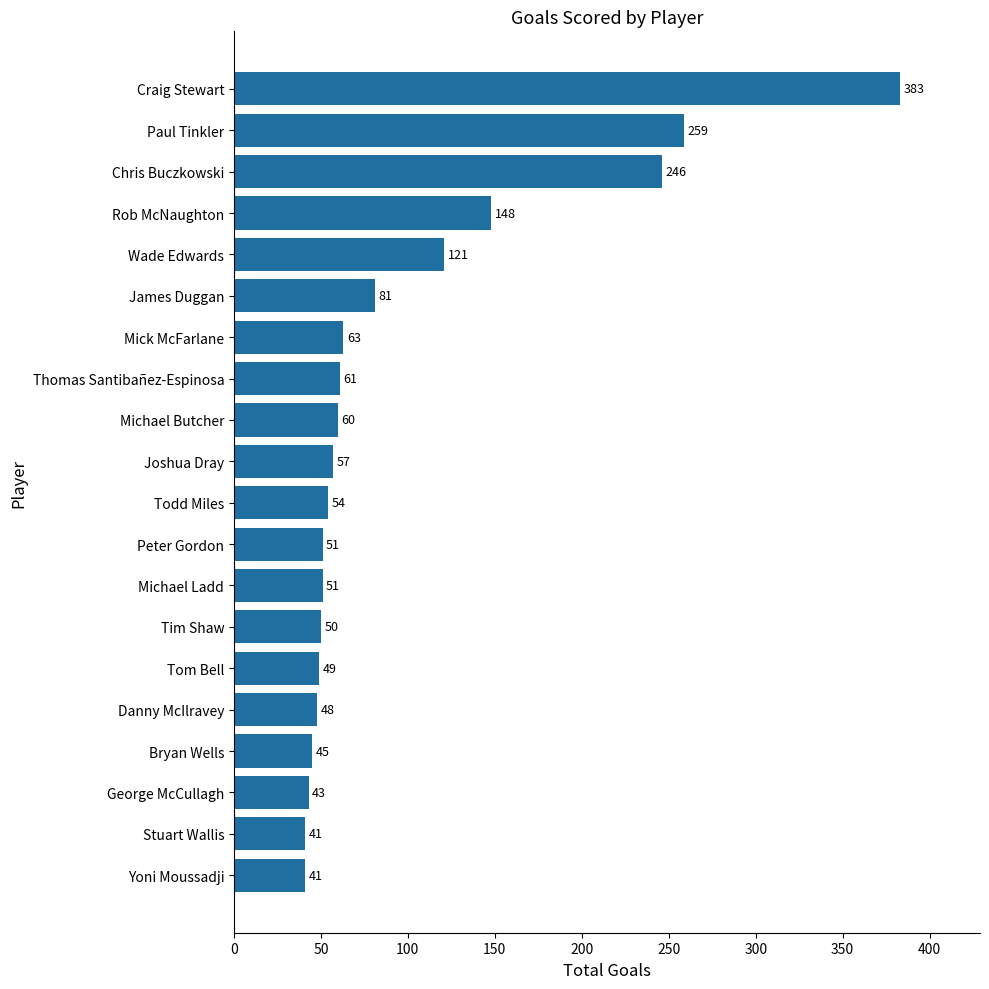

Is it true that the value at Mick McFarlane is 63?

True